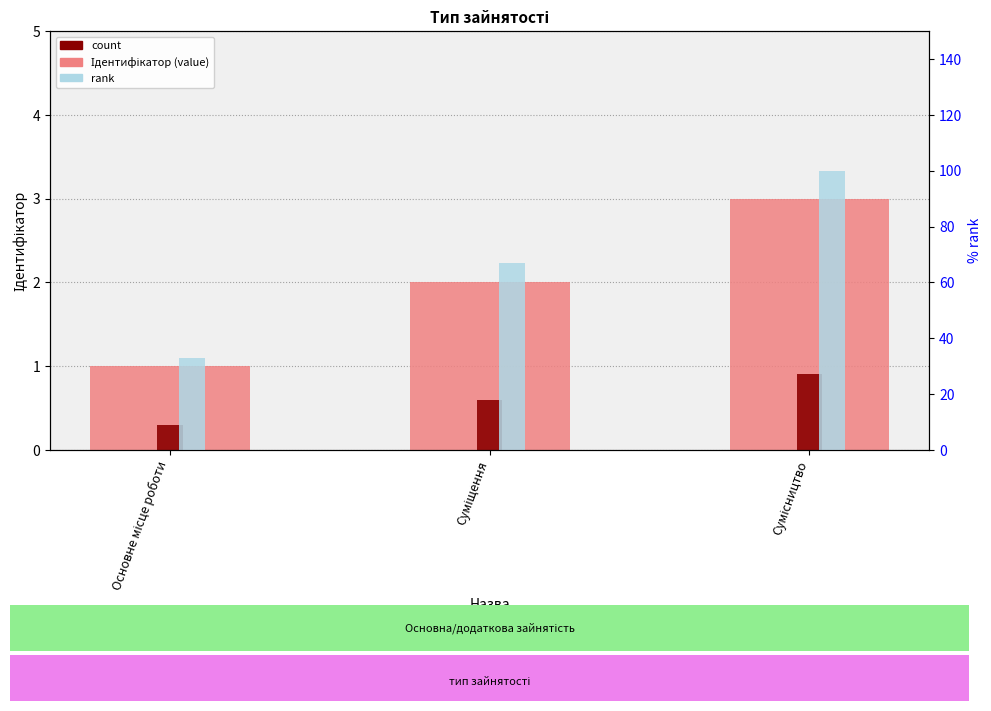

What is the minimum value shown in the chart?

0.3